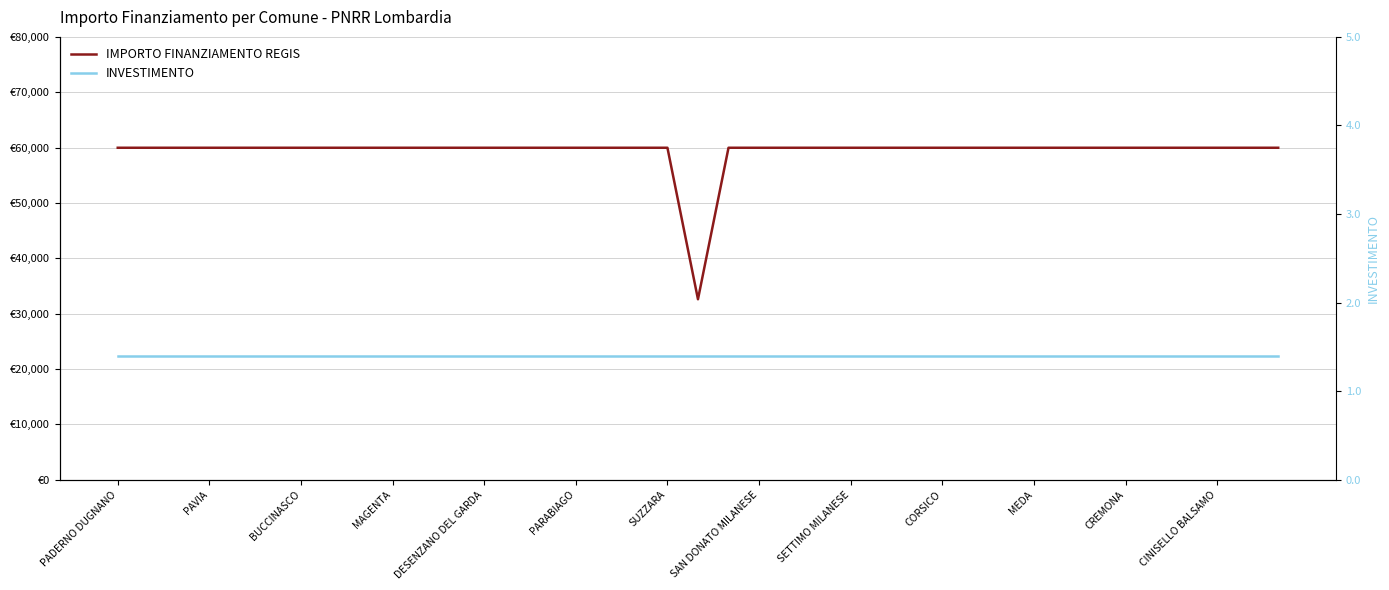

True or false: INVESTIMENTO and IMPORTO FINANZIAMENTO REGIS cross at least once.

False